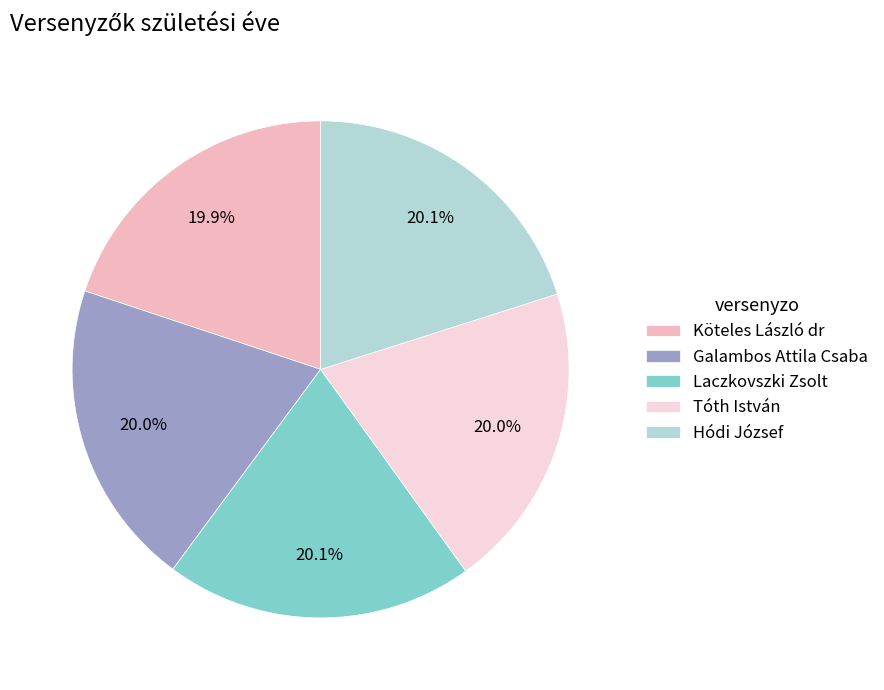

True or false: Laczkovszki Zsolt accounts for 20% of the total.

True